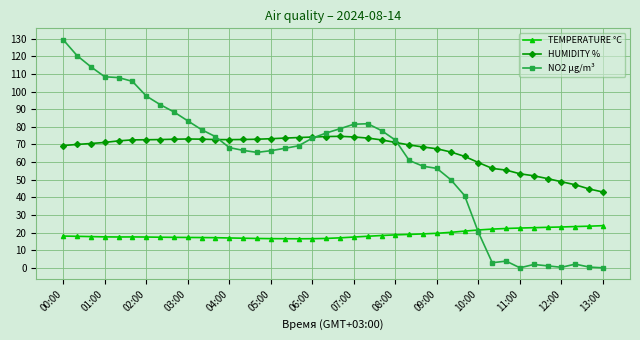

True or false: TEMPERATURE °C has more than 0 interior local peaks.

True